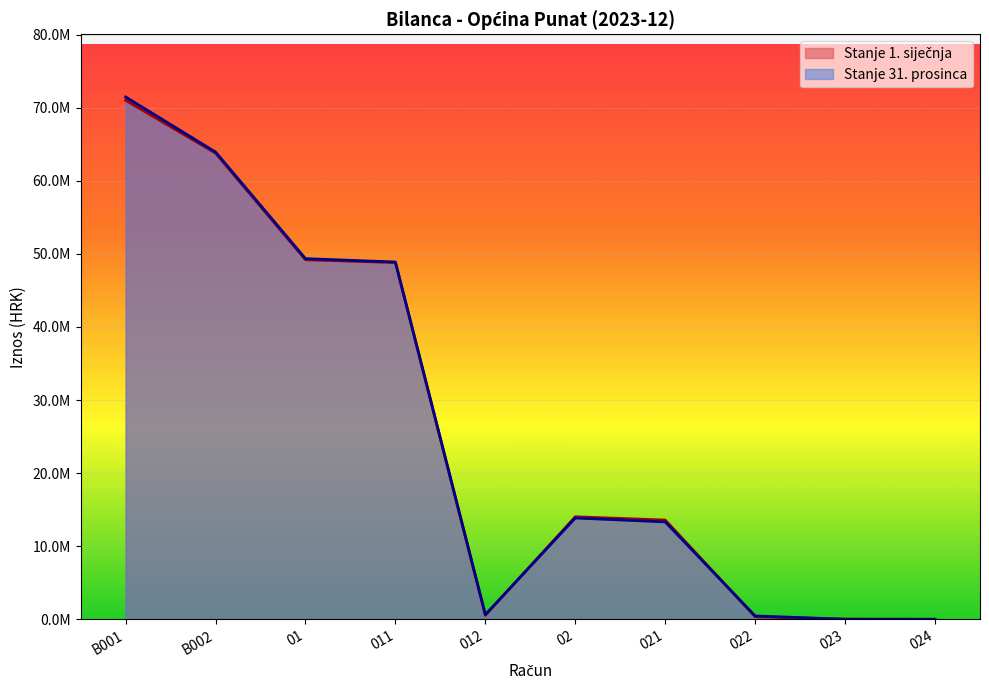

What is the maximum value for Stanje 31. prosinca?

71464794.0